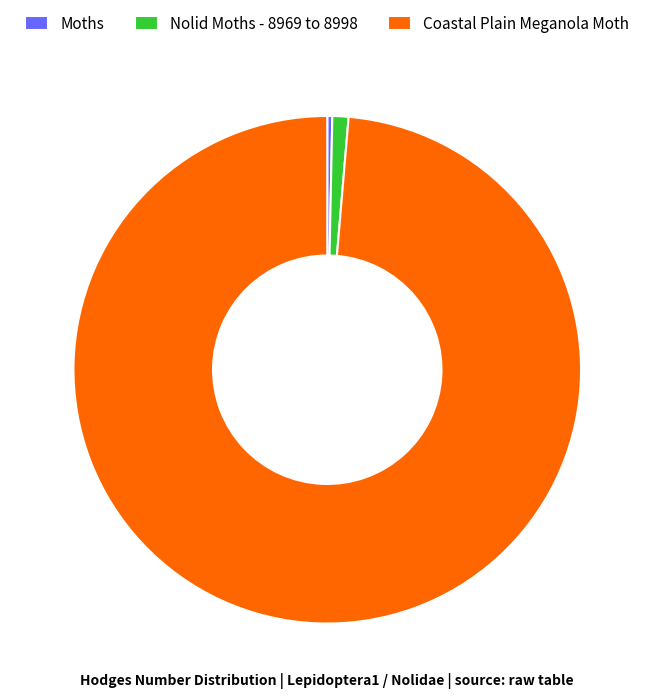

The Nolid Moths - 8969 to 8998 slice represents 11% of the pie. True or false?

False